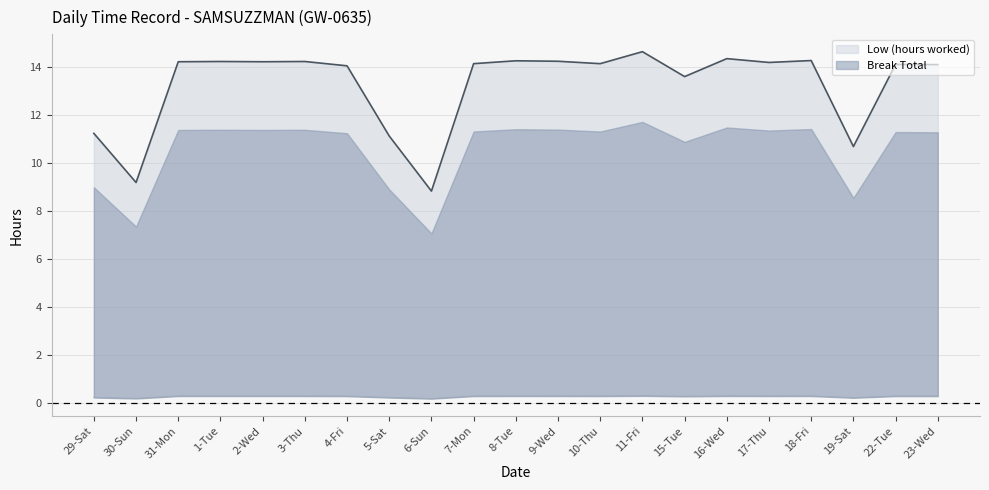

At which category does the chart reach its peak across all series?

11-Fri